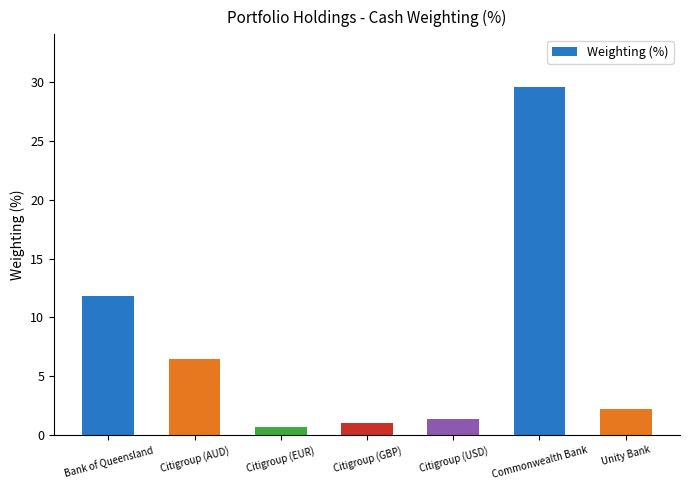

What is the value of the 3rd bar from the left?

0.7